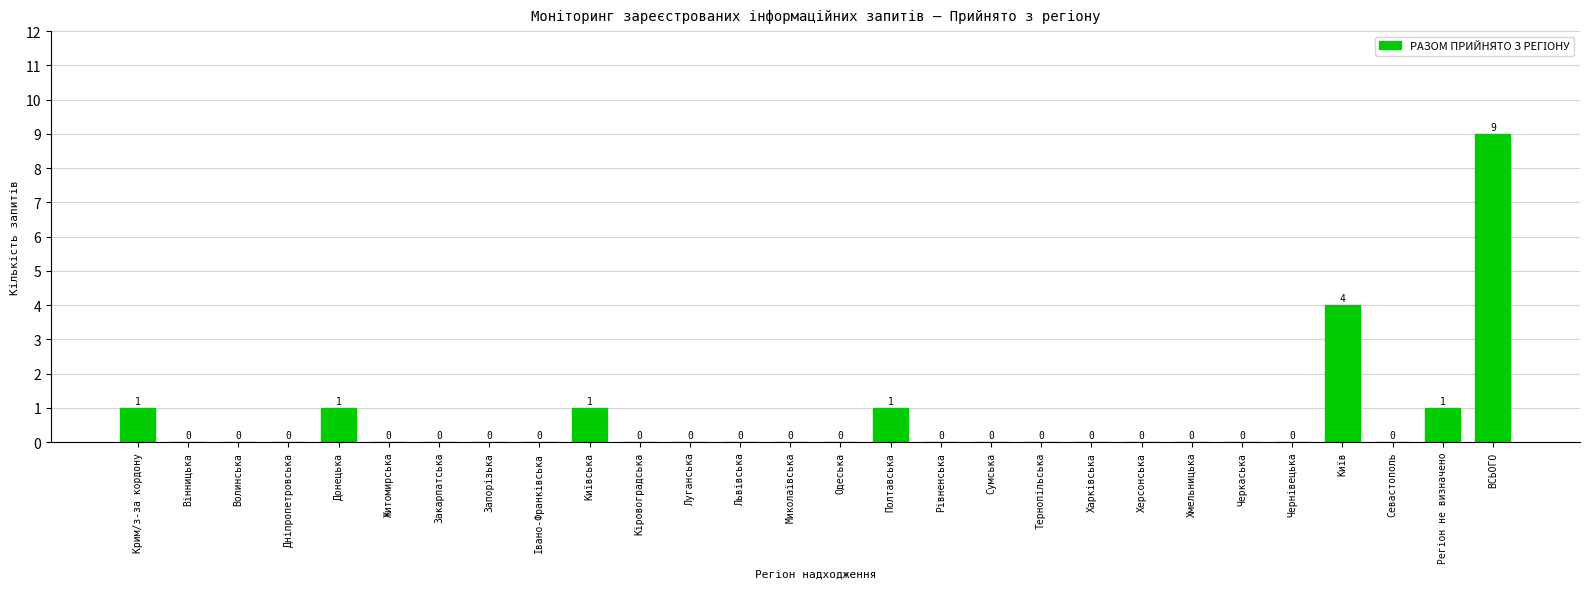

Which category has the highest value across all series?

ВСЬОГО